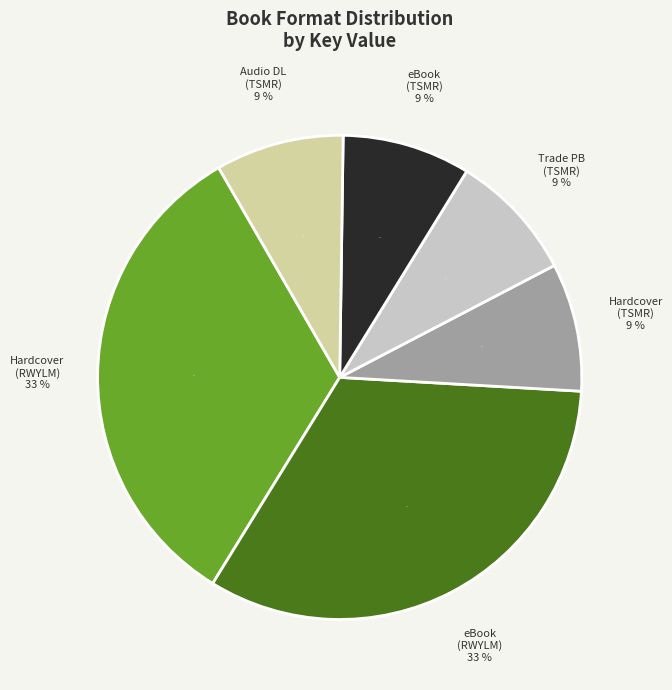

Which category has the smallest portion of the pie?

Hardcover (Tell Me Something Real)